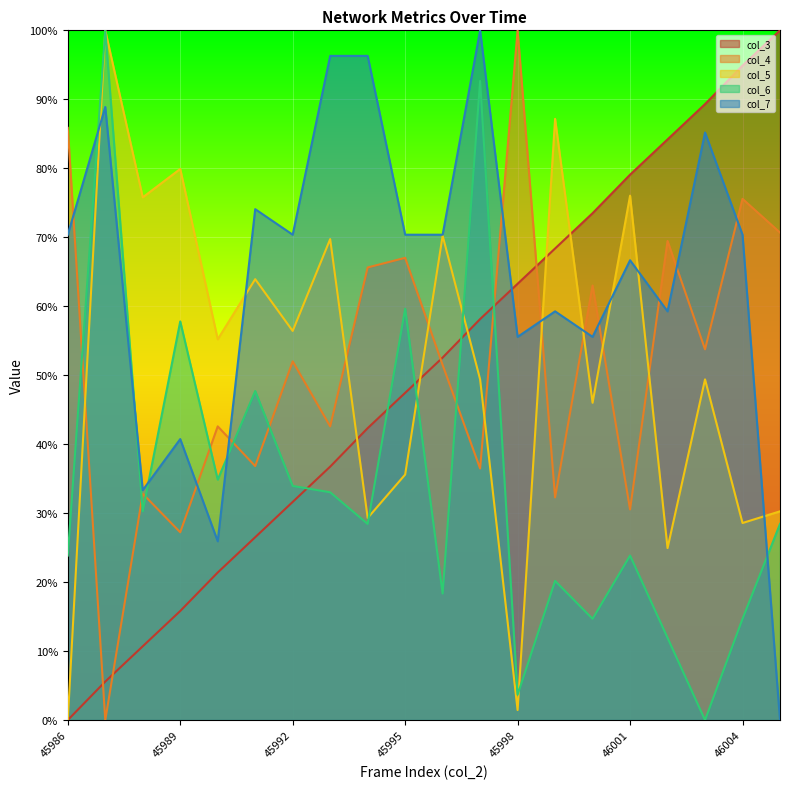

At which category is the sum across all series the highest?

45997